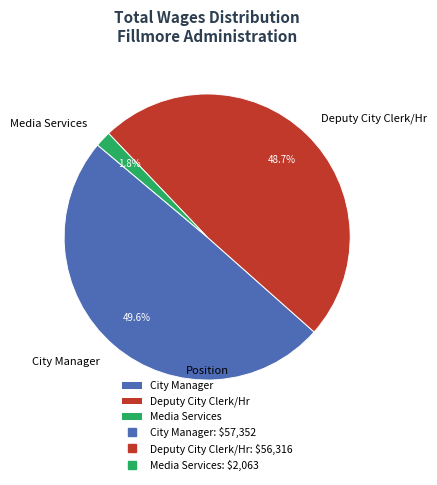

What is the total percentage of Media Services and City Manager?

51.3%